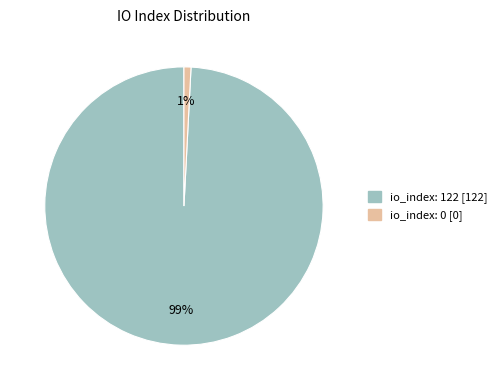

Is there a majority slice in this chart?

Yes